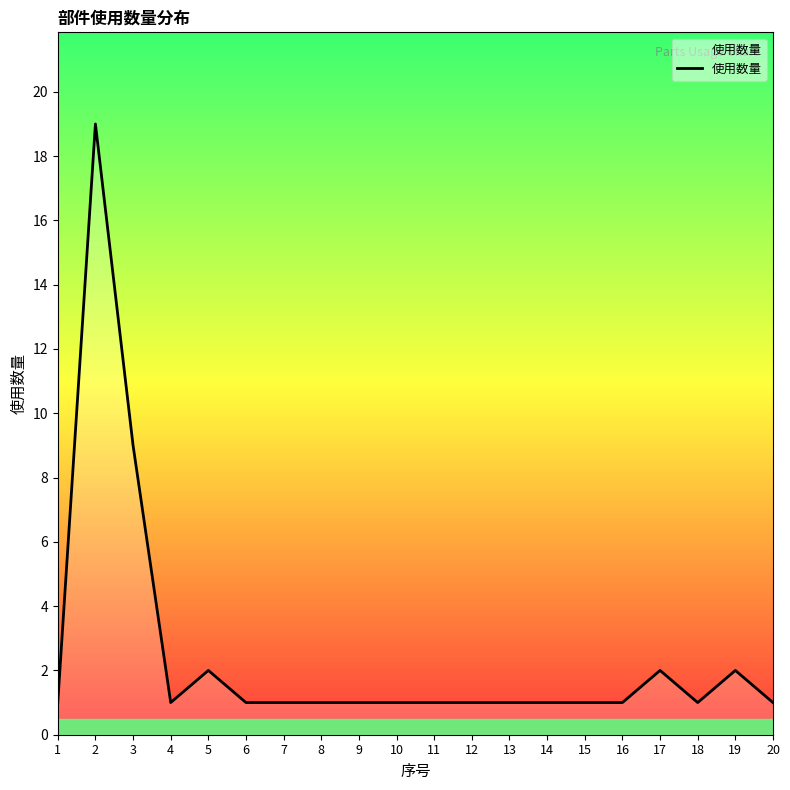

What is the difference between the maximum and second lowest values?

18